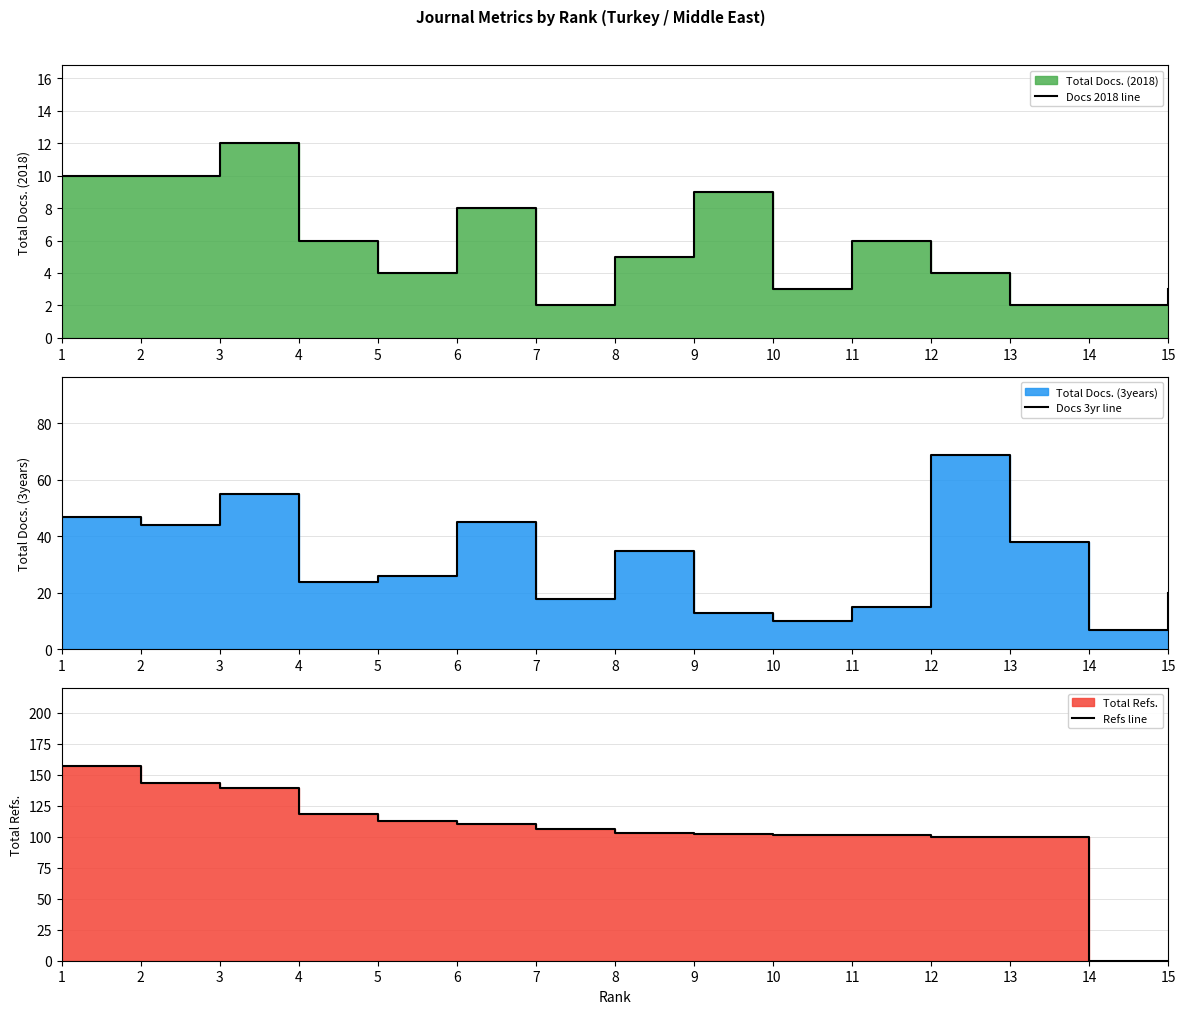

Reading left to right, extract all data points from this chart.

Docs 2018 line: 1=10	2=10	3=12	4=6	5=4	6=8	7=2	8=5	9=9	10=3	11=6	12=4	13=2	14=2	15=3
Docs 3yr line: 1=47	2=44	3=55	4=24	5=26	6=45	7=18	8=35	9=13	10=10	11=15	12=69	13=38	14=7	15=20
Refs line: 1=157	2=143	3=139	4=118	5=113	6=110	7=106	8=103	9=102	10=101	11=101	12=100	13=100	14=0	15=0